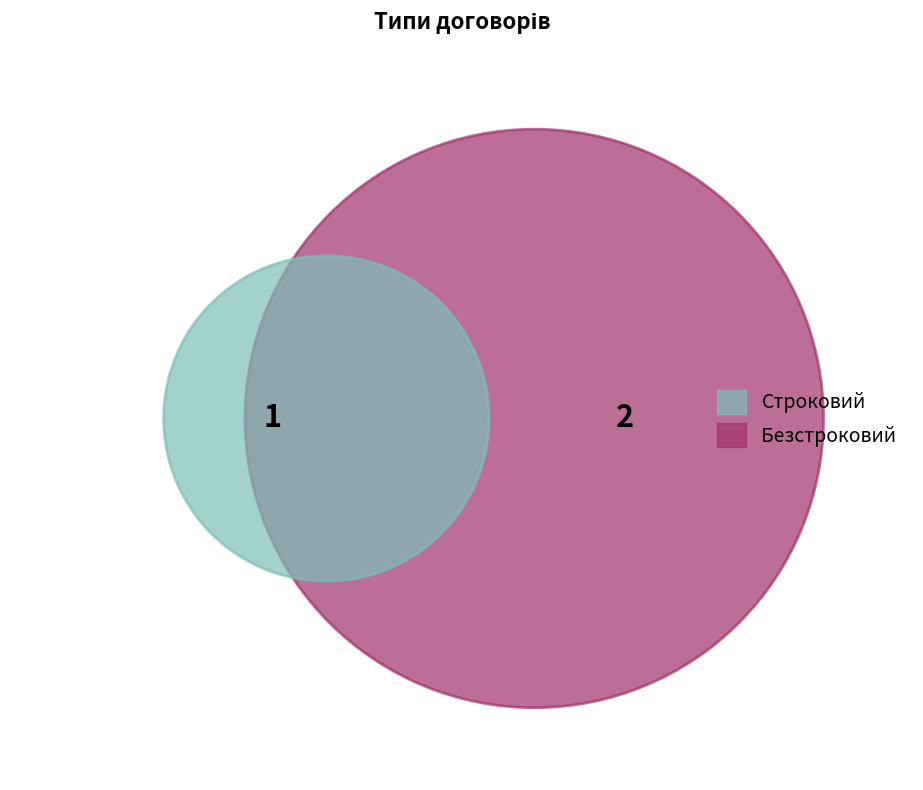

Combined, what portion of the pie is Безстроковий and Строковий?

100.0%